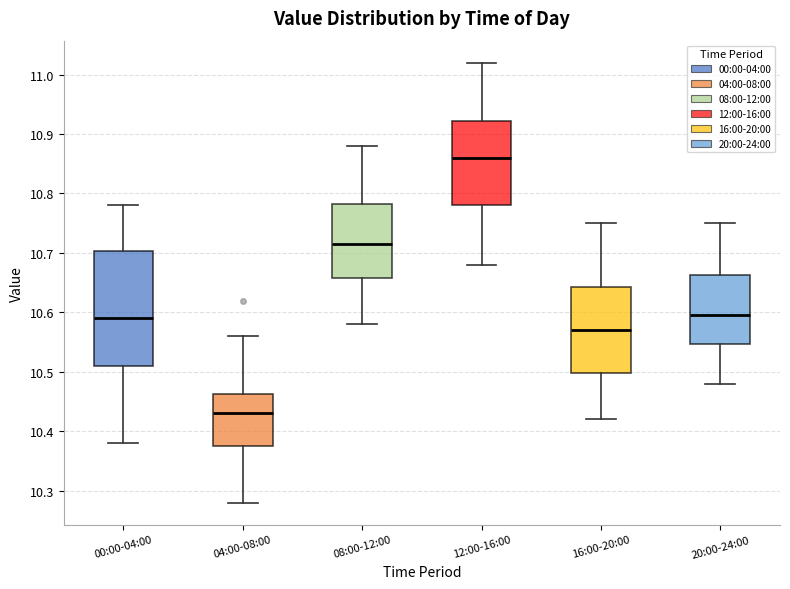

Where does the median line of the box for 00:00-04:00 sit on the y-axis? The values are not printed on the chart, so give them approximately, as read against the axis.

10.59